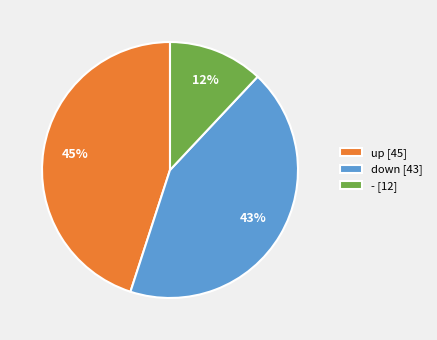

To the nearest percent, what percentage of the pie is down?

43%